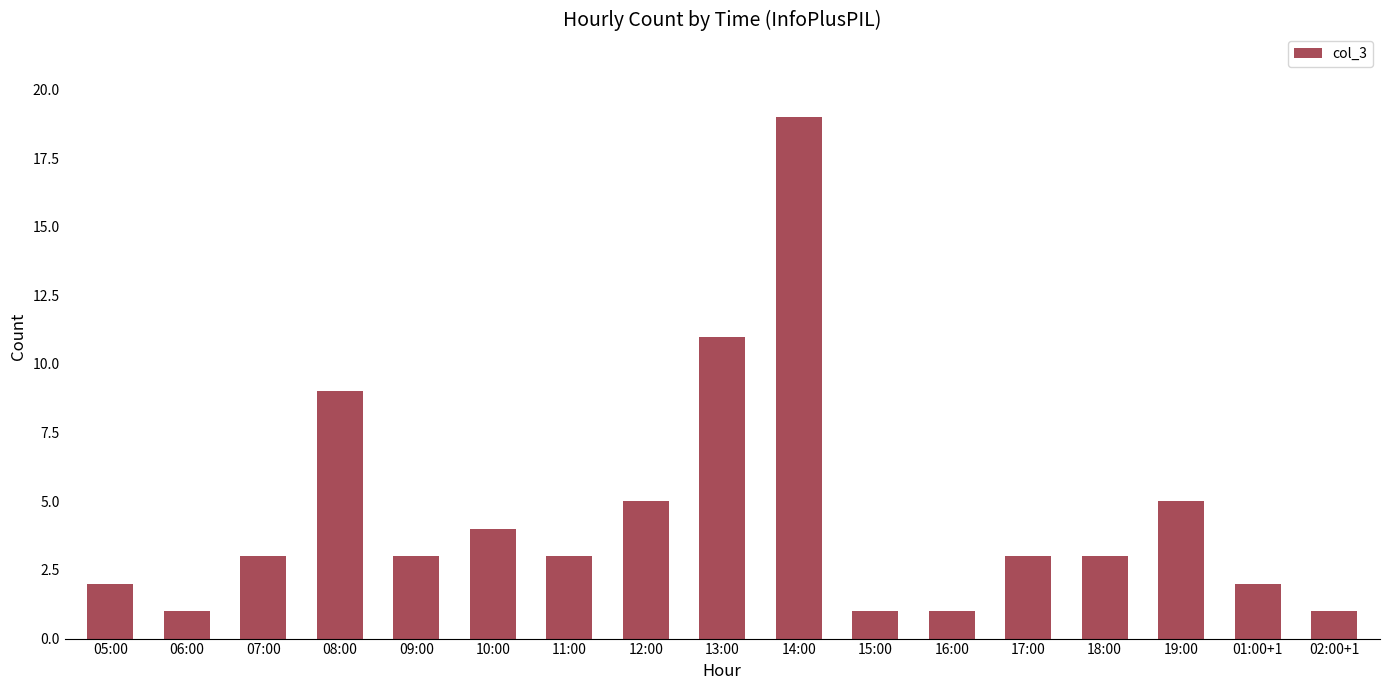

What is the change in value from 09:00 to 16:00?

-2